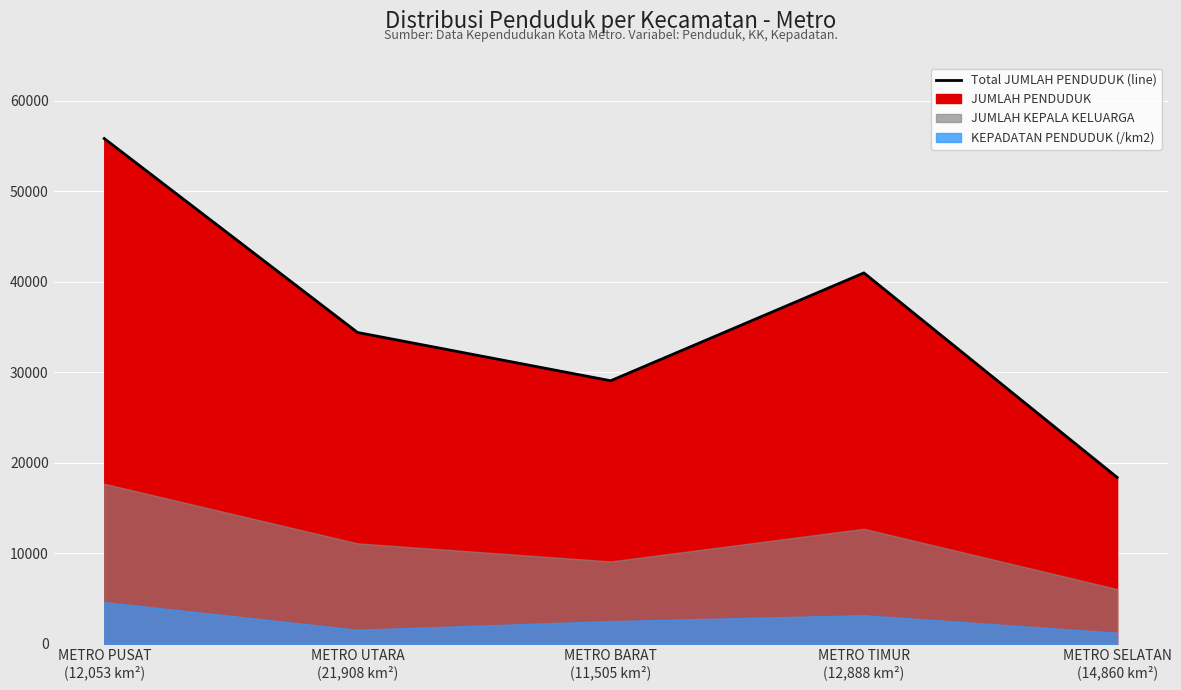

What is the sum of all values?

178649